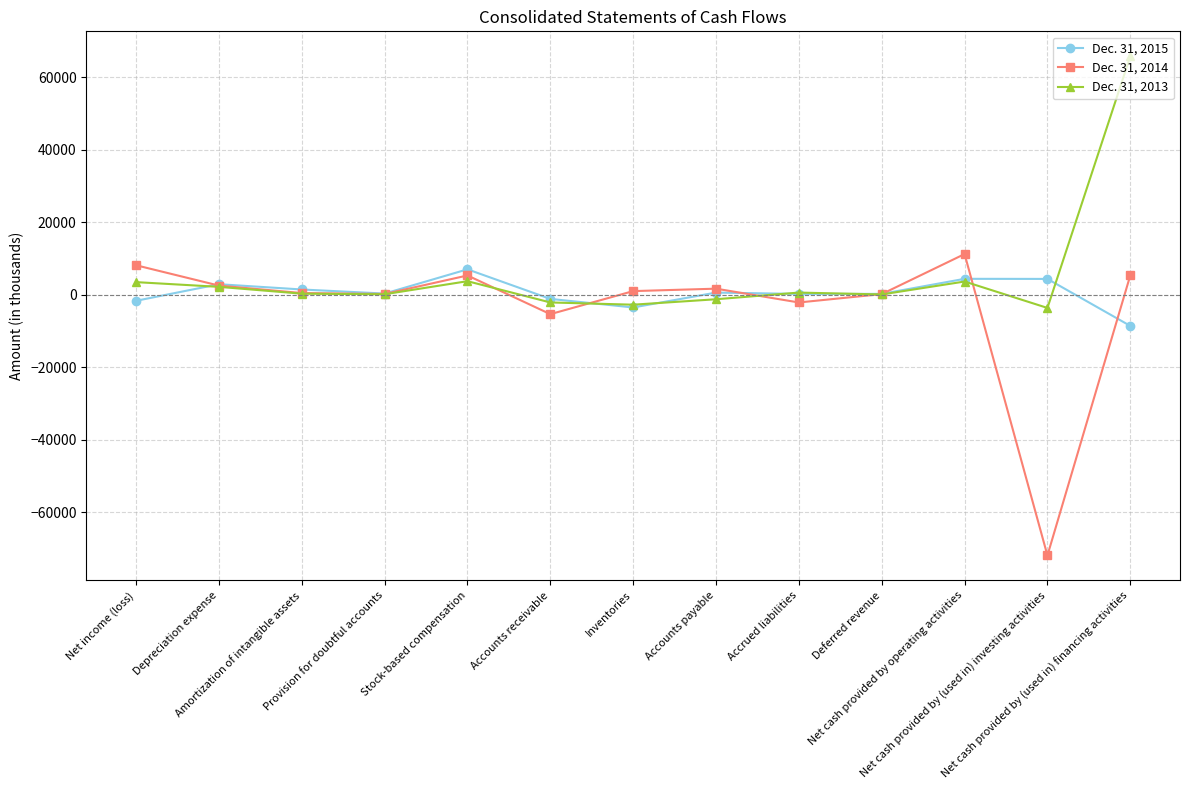

Rank the series by their maximum value, from lowest to highest.

Dec. 31, 2015, Dec. 31, 2014, Dec. 31, 2013